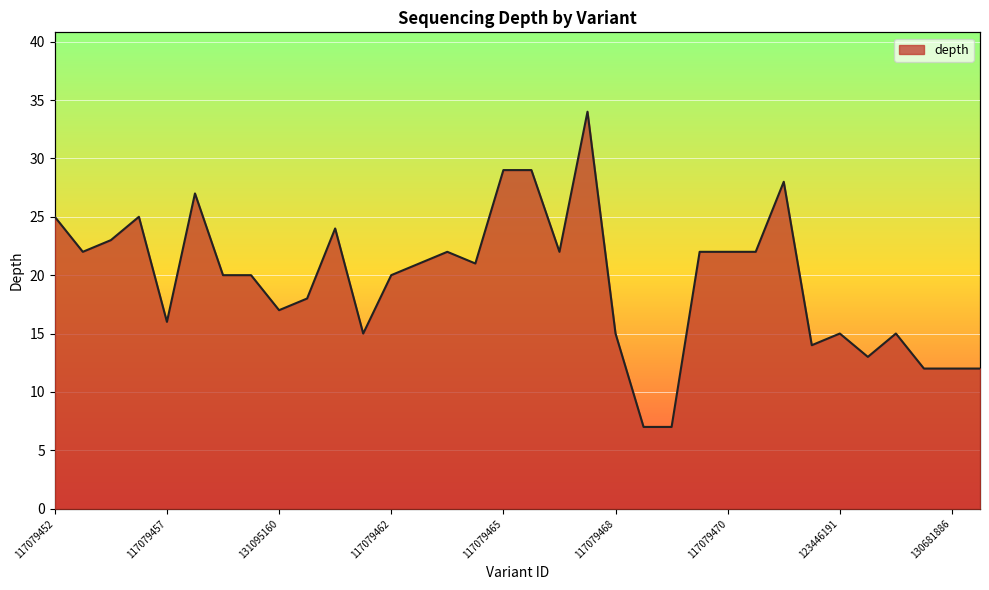

Where is the data nearest to the value 20?

117079459